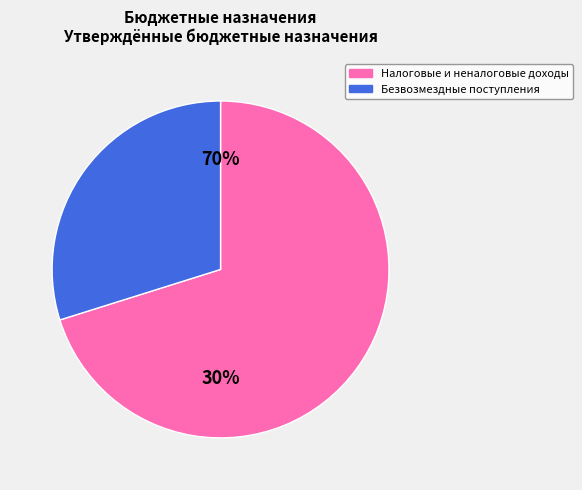

What is the largest slice in the pie chart?

НАЛОГОВЫЕ И НЕНАЛОГОВЫЕ ДОХОДЫ